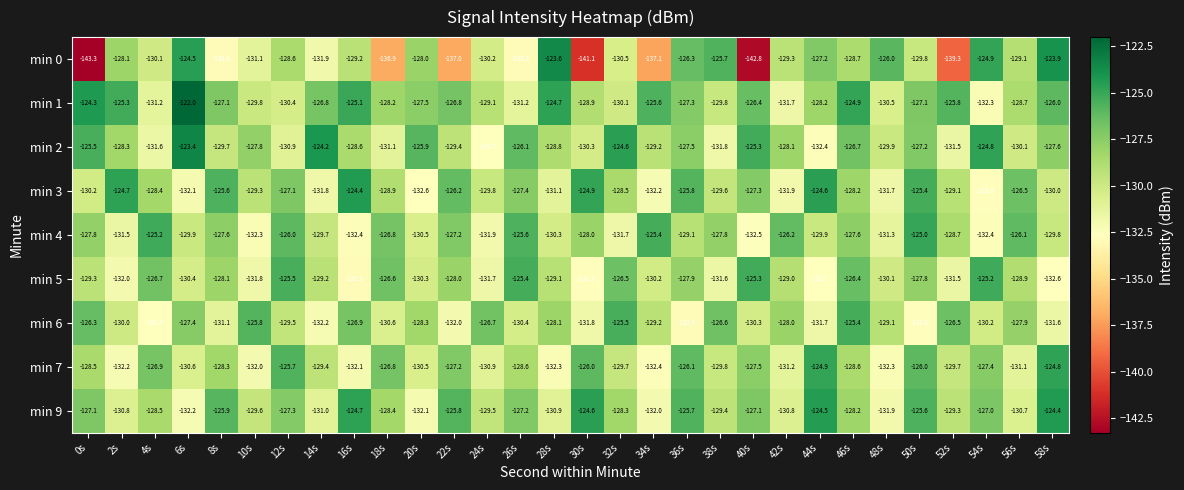

How many categories are shown in the chart?

30